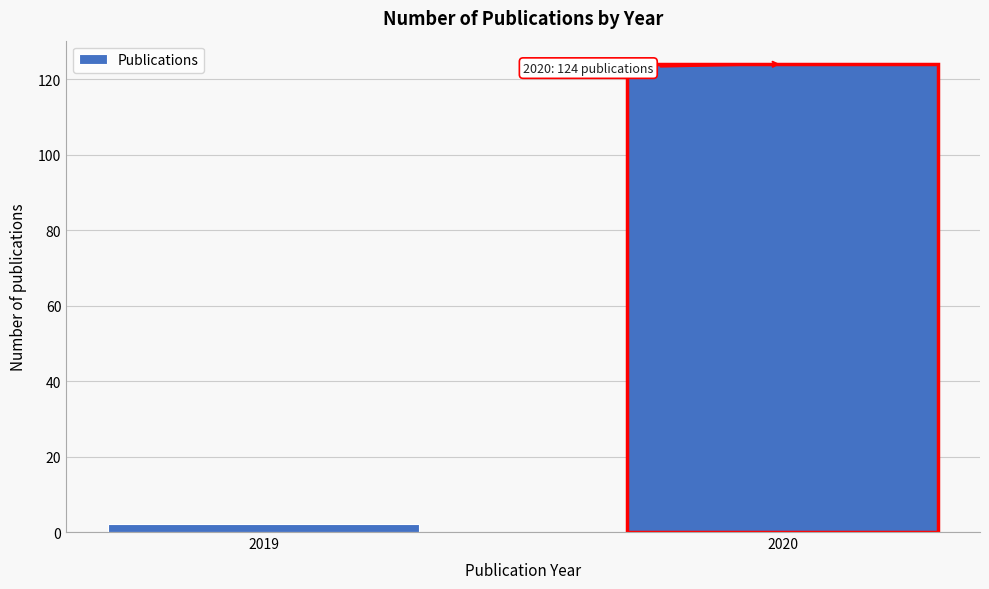

Reading left to right, extract all data points from this chart.

2019=2	2020=124